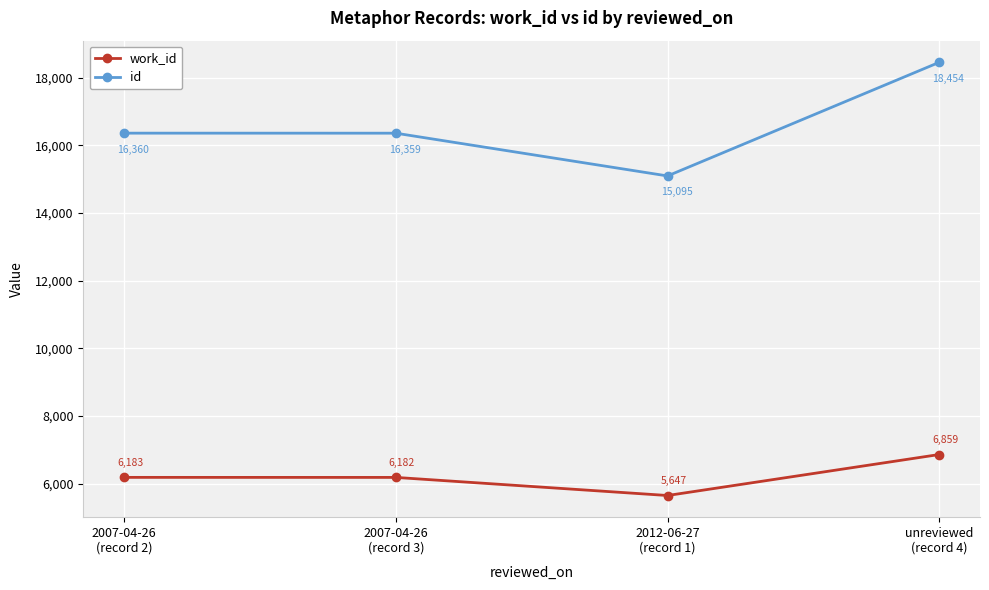

Rank the series at 2007-04-26
(record 3) from highest to lowest value.

id, work_id